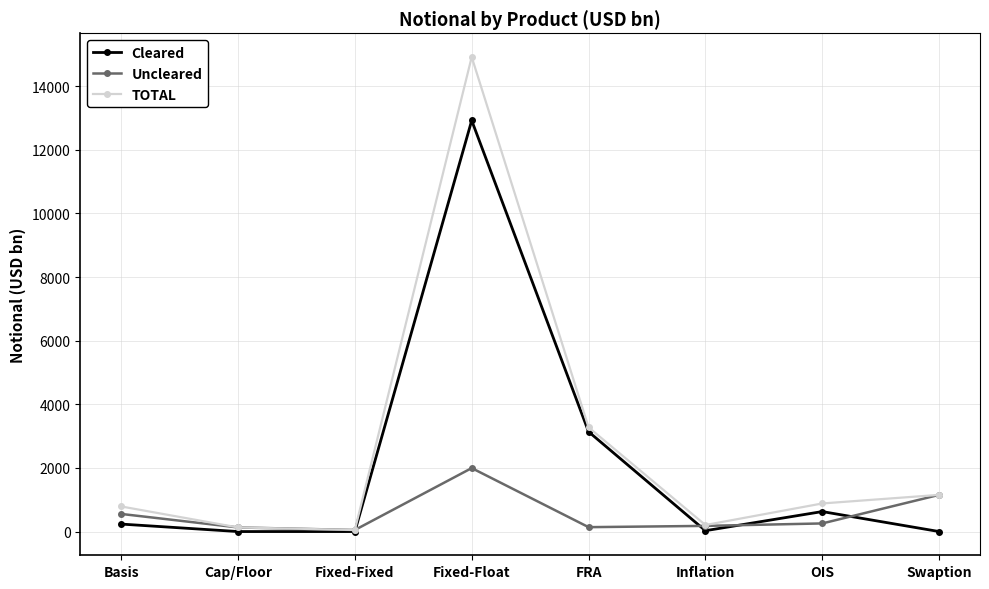

What is the average value of the Uncleared series?

556